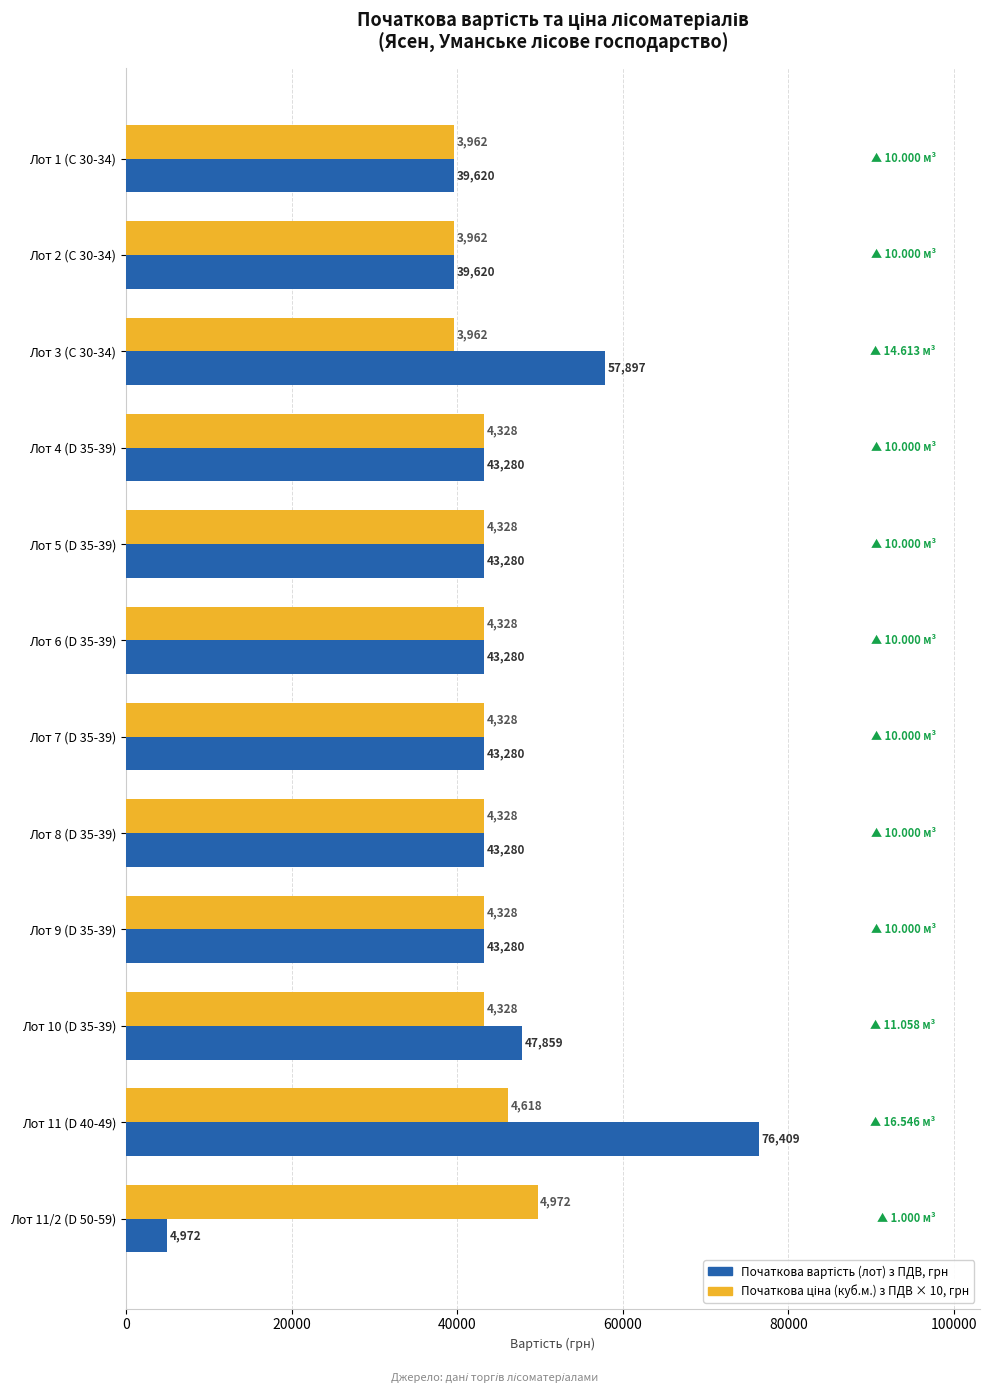

At which category is the sum across all series the highest?

Лот 11 (D 40-49)